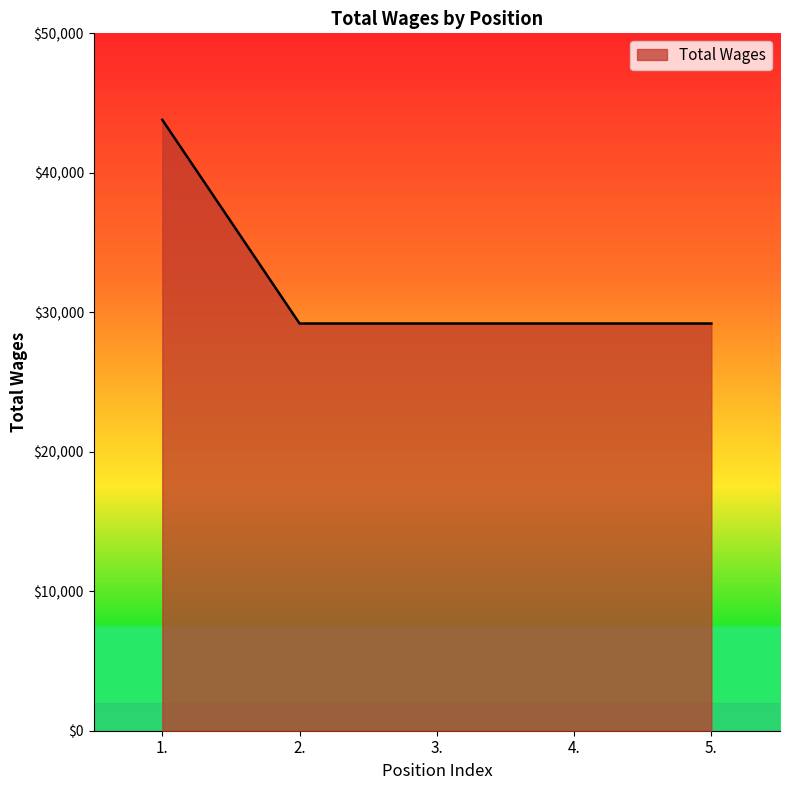

True or false: the data has more than 1 interior local peaks.

False